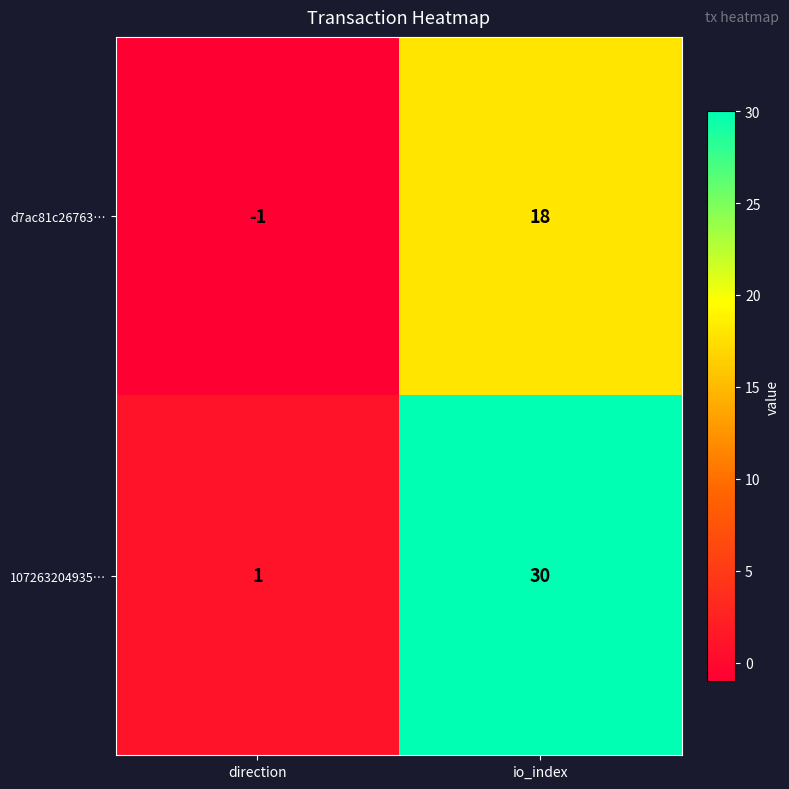

List the series in order of their peak value, lowest first.

d7ac81c26763…, 107263204935…